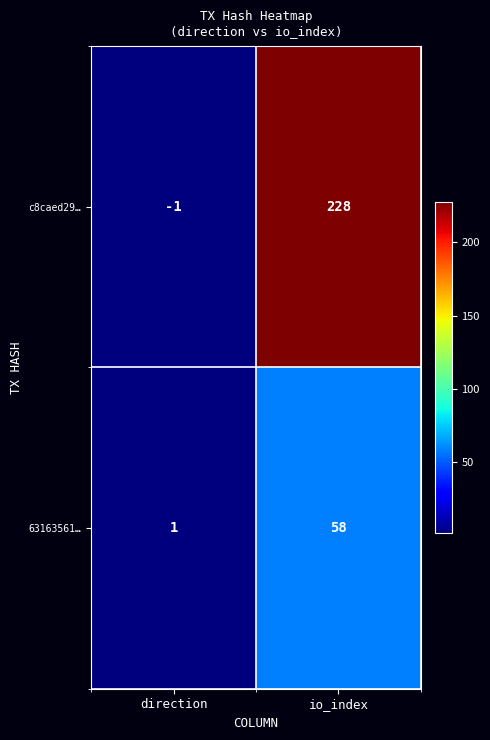

Is it true that 63163561… equals 1 at direction?

True